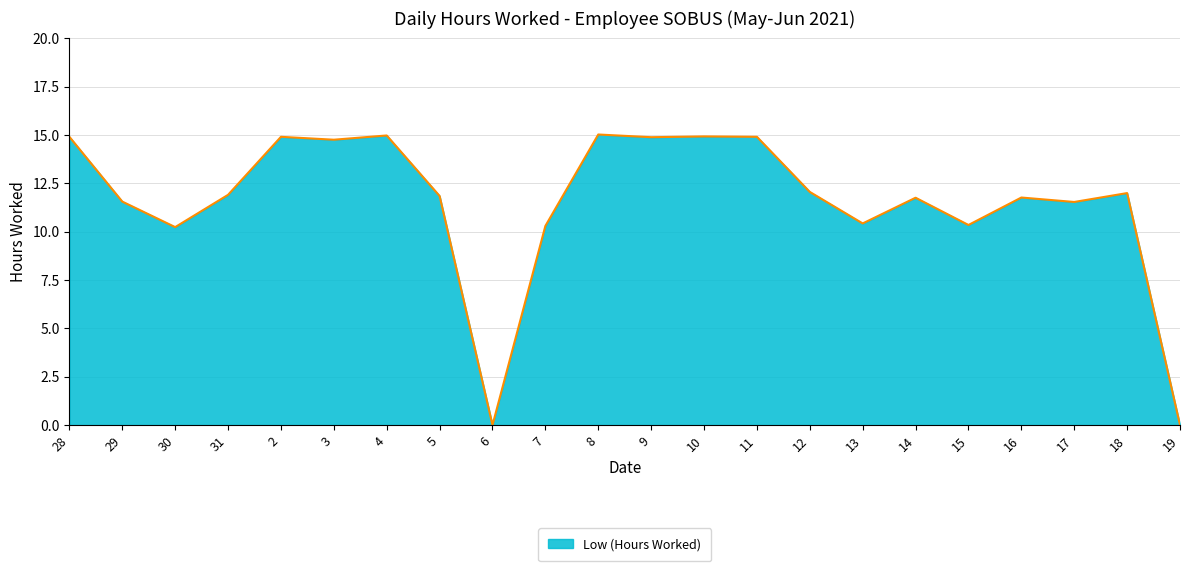

Which has a higher value, 10 or 5?

10